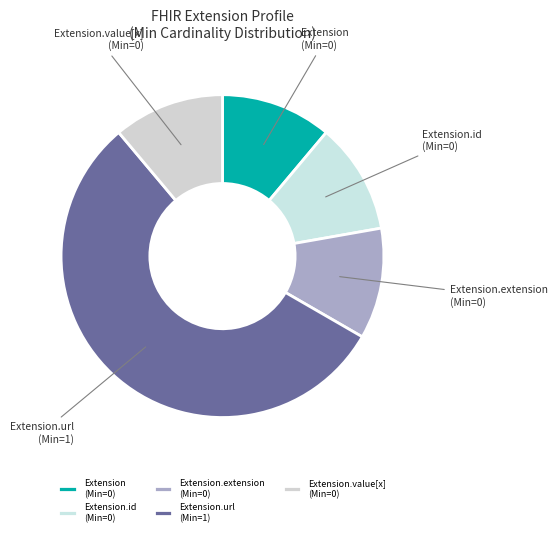

Do Extension.id (Min=0) and Extension (Min=0) together represent more than half of the pie?

No